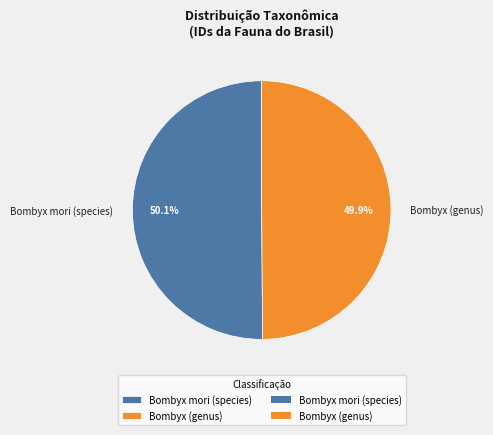

True or false: Bombyx mori (species) accounts for 57% of the total.

False